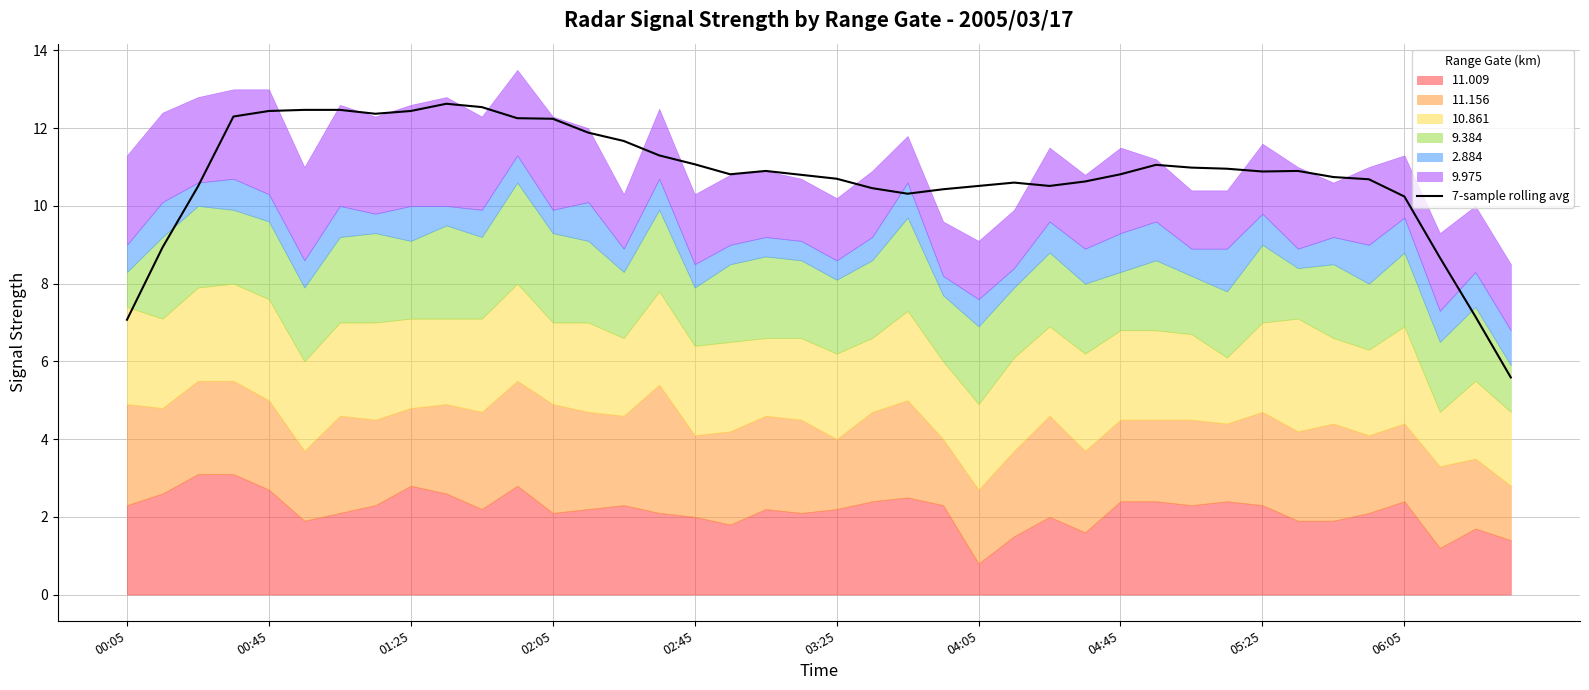

What is the difference between the maximum and minimum values?

7.0